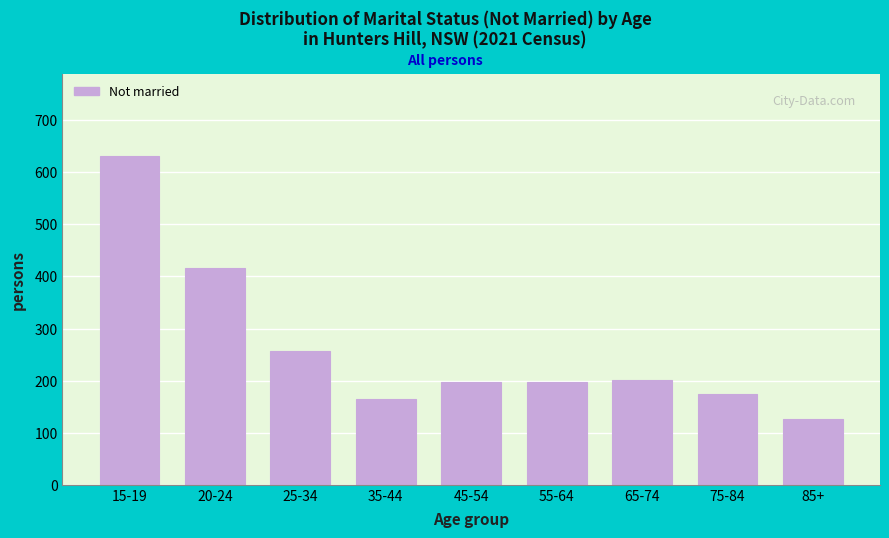

Reading left to right, transcribe all the data shown in this chart.

631	417	256	165	198	198	202	175	127